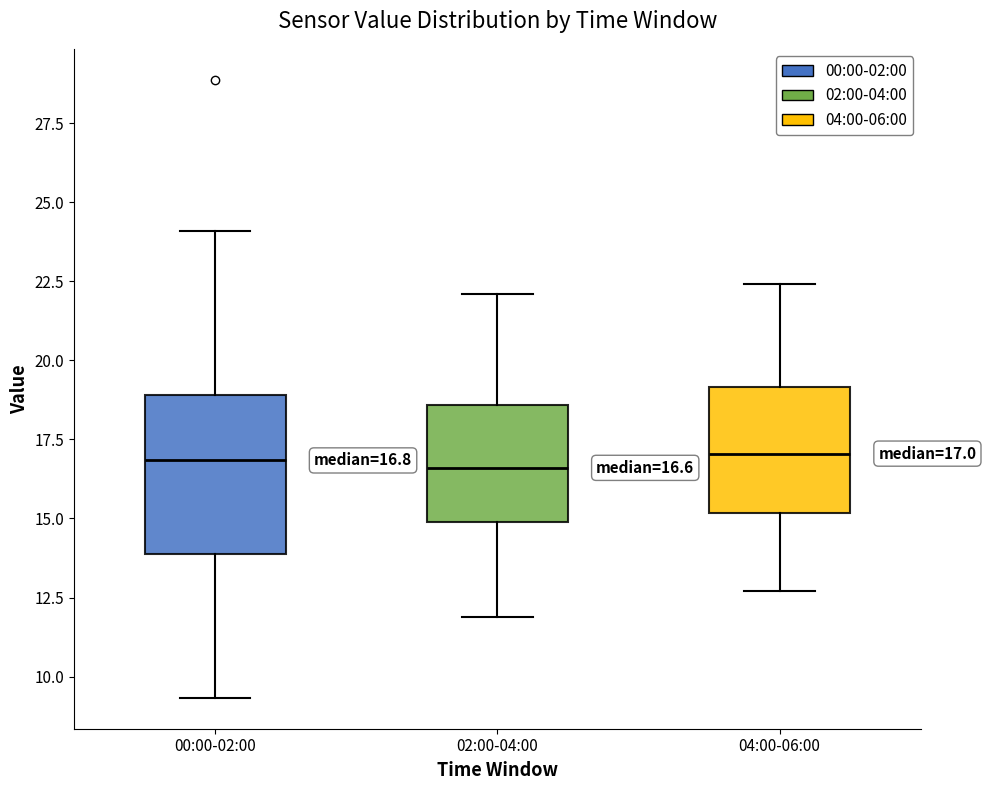

Which box is the tallest, from its lower edge to its upper edge?

00:00-02:00